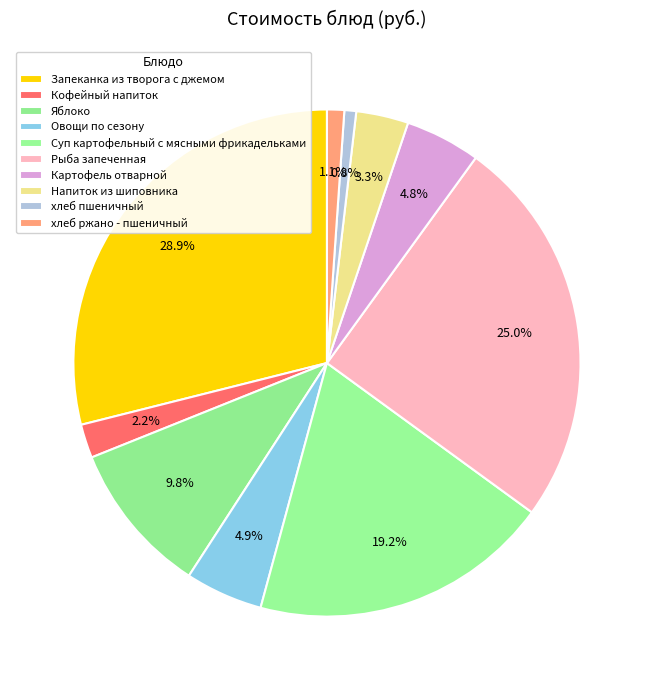

Count the number of slices in the pie.

10